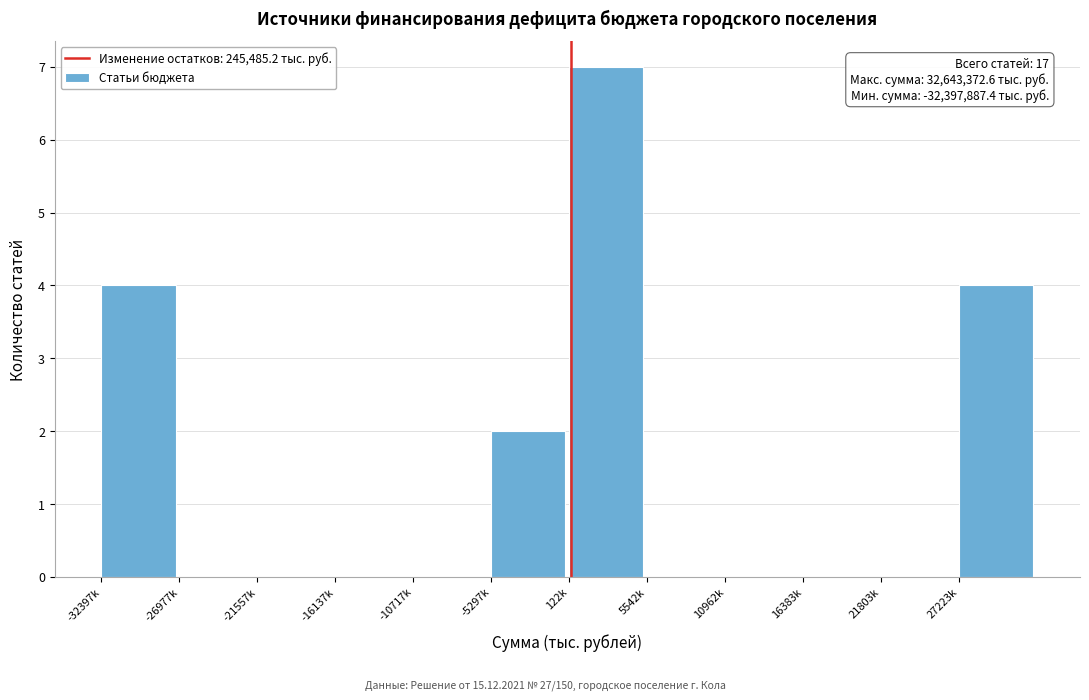

Reading right to left, transcribe all the data shown in this chart.

27223k=4	21803k=0	16383k=0	10962k=0	5542k=0	122k=7	-5297k=2	-10717k=0	-16137k=0	-21557k=0	-26977k=0	-32397k=4